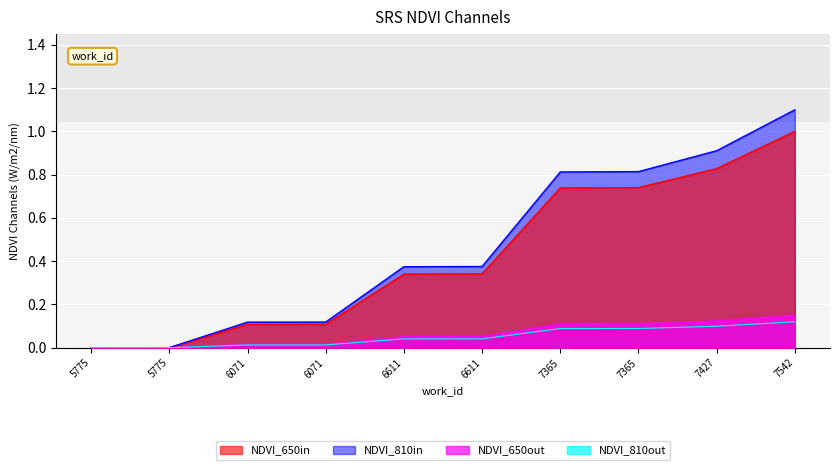

What is the change in value from 6611 to 7427?

+0.5